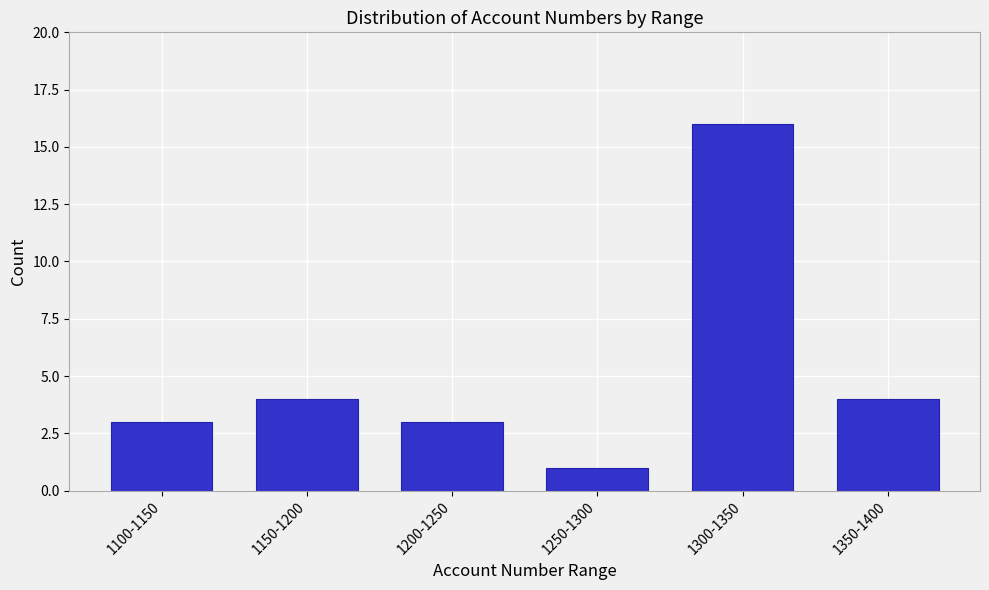

Reading left to right, list all the values displayed in this chart.

3	4	3	1	16	4